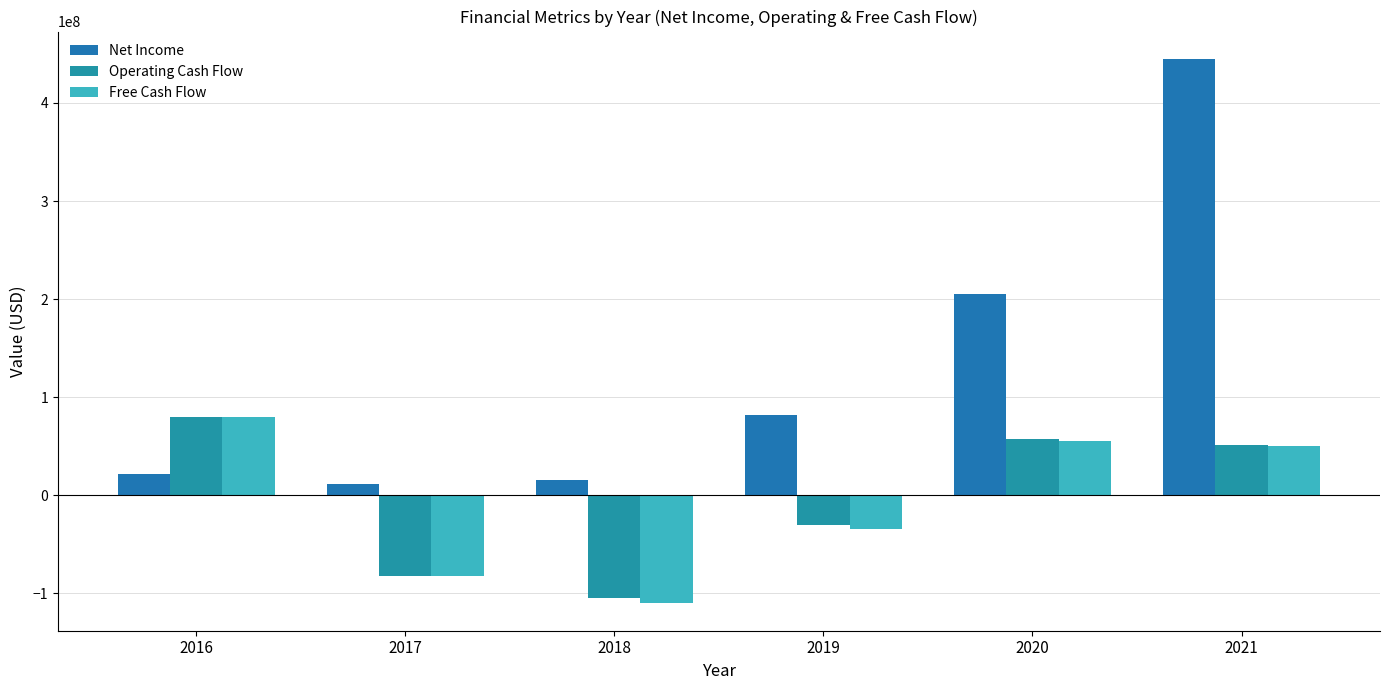

What is the value of the Free Cash Flow bar at the 1st from the left?

79551000